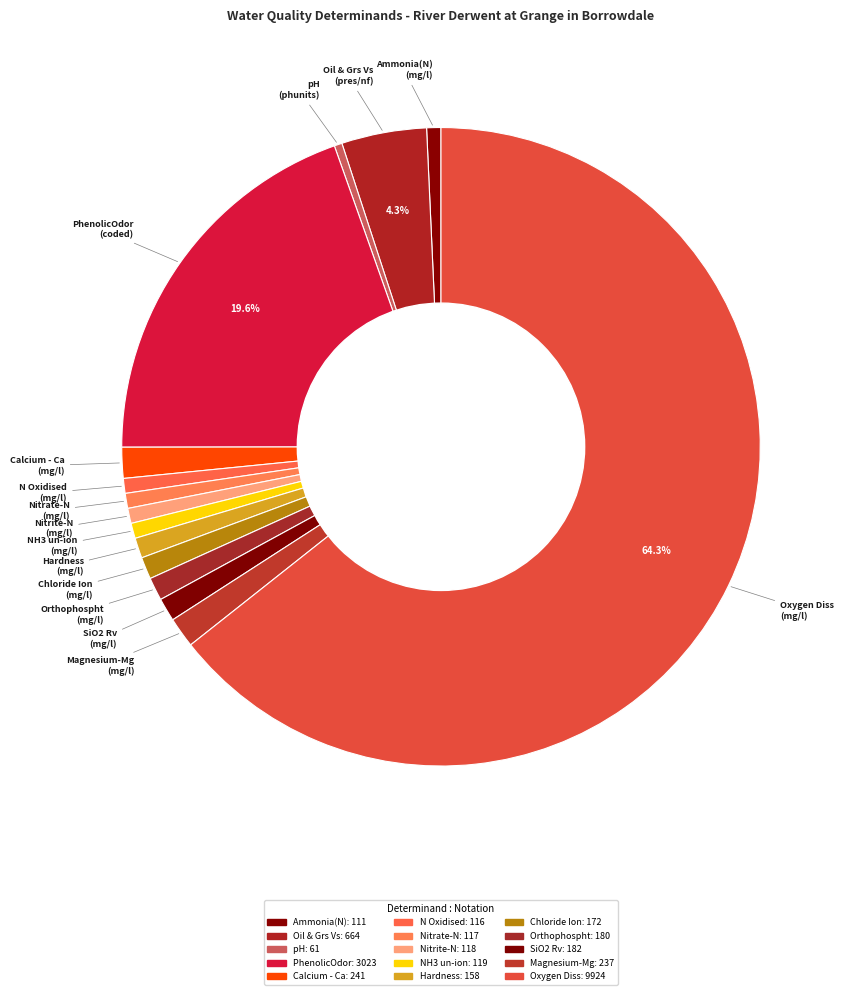

Which slice is the largest?

Oxygen Diss